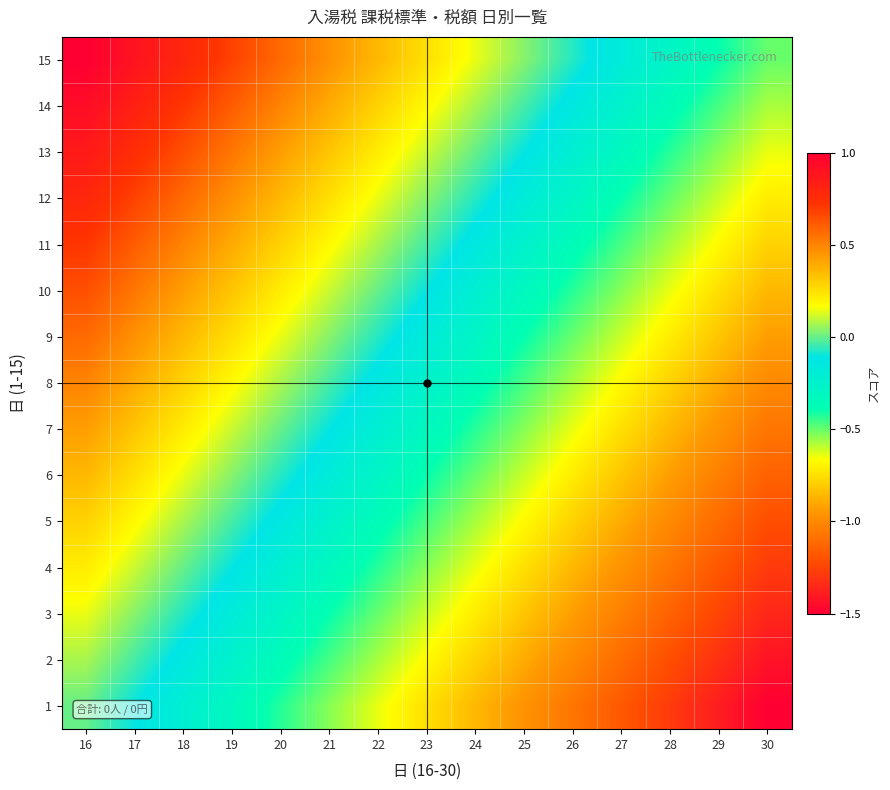

Reading right to left, transcribe all the data shown in this chart.

1: 30=-1.5	29=-1.4	28=-1.3	27=-1.2	26=-1.1	25=-1.0	24=-0.9	23=-0.8	22=-0.6	21=-0.5	20=-0.4	19=-0.3	18=-0.2	17=-0.1	16=0.0
2: 30=-1.4	29=-1.3	28=-1.2	27=-1.1	26=-1.0	25=-0.9	24=-0.8	23=-0.7	22=-0.6	21=-0.5	20=-0.4	19=-0.2	18=-0.1	17=-0.0	16=0.1
3: 30=-1.4	29=-1.2	28=-1.1	27=-1.0	26=-0.9	25=-0.8	24=-0.7	23=-0.6	22=-0.5	21=-0.4	20=-0.3	19=-0.2	18=-0.1	17=0.0	16=0.1
4: 30=-1.3	29=-1.2	28=-1.1	27=-1.0	26=-0.9	25=-0.8	24=-0.6	23=-0.5	22=-0.4	21=-0.3	20=-0.2	19=-0.1	18=0.0	17=0.1	16=0.2
5: 30=-1.2	29=-1.1	28=-1.0	27=-0.9	26=-0.8	25=-0.7	24=-0.6	23=-0.5	22=-0.4	21=-0.2	20=-0.1	19=-0.0	18=0.1	17=0.2	16=0.3
6: 30=-1.1	29=-1.0	28=-0.9	27=-0.8	26=-0.7	25=-0.6	24=-0.5	23=-0.4	22=-0.3	21=-0.2	20=-0.1	19=0.0	18=0.1	17=0.2	16=0.4
7: 30=-1.1	29=-1.0	28=-0.9	27=-0.8	26=-0.6	25=-0.5	24=-0.4	23=-0.3	22=-0.2	21=-0.1	20=0.0	19=0.1	18=0.2	17=0.3	16=0.4
8: 30=-1.0	29=-0.9	28=-0.8	27=-0.7	26=-0.6	25=-0.5	24=-0.4	23=-0.2	22=-0.1	21=-0.0	20=0.1	19=0.2	18=0.3	17=0.4	16=0.5
9: 30=-0.9	29=-0.8	28=-0.7	27=-0.6	26=-0.5	25=-0.4	24=-0.3	23=-0.2	22=-0.1	21=0.0	20=0.1	19=0.2	18=0.4	17=0.5	16=0.6
10: 30=-0.9	29=-0.7	28=-0.6	27=-0.5	26=-0.4	25=-0.3	24=-0.2	23=-0.1	22=0.0	21=0.1	20=0.2	19=0.3	18=0.4	17=0.5	16=0.6
11: 30=-0.8	29=-0.7	28=-0.6	27=-0.5	26=-0.4	25=-0.3	24=-0.1	23=-0.0	22=0.1	21=0.2	20=0.3	19=0.4	18=0.5	17=0.6	16=0.7
12: 30=-0.7	29=-0.6	28=-0.5	27=-0.4	26=-0.3	25=-0.2	24=-0.1	23=0.0	22=0.1	21=0.2	20=0.4	19=0.5	18=0.6	17=0.7	16=0.8
13: 30=-0.6	29=-0.5	28=-0.4	27=-0.3	26=-0.2	25=-0.1	24=0.0	23=0.1	22=0.2	21=0.3	20=0.4	19=0.5	18=0.6	17=0.8	16=0.9
14: 30=-0.6	29=-0.5	28=-0.4	27=-0.2	26=-0.1	25=-0.0	24=0.1	23=0.2	22=0.3	21=0.4	20=0.5	19=0.6	18=0.7	17=0.8	16=0.9
15: 30=-0.5	29=-0.4	28=-0.3	27=-0.2	26=-0.1	25=0.0	24=0.1	23=0.2	22=0.4	21=0.5	20=0.6	19=0.7	18=0.8	17=0.9	16=1.0